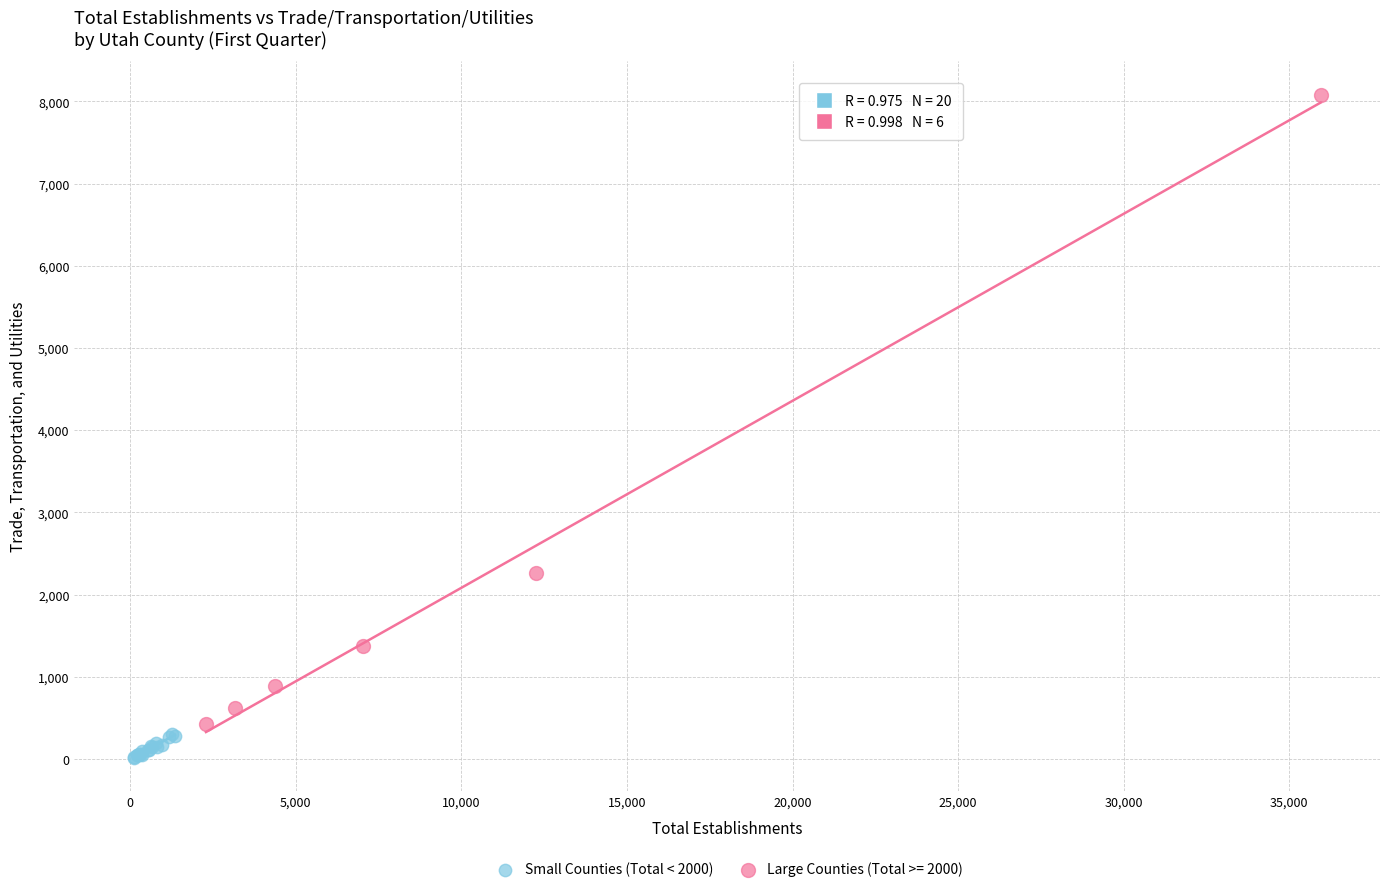

Which series reaches the minimum Y coordinate?

Small Counties (Total < 2000)